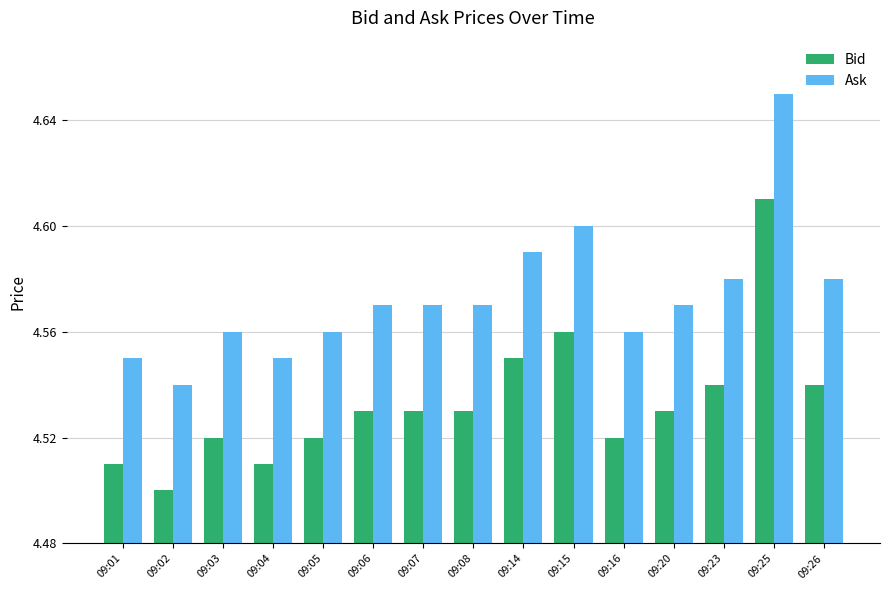

What are all the series names shown in the legend?

Bid, Ask